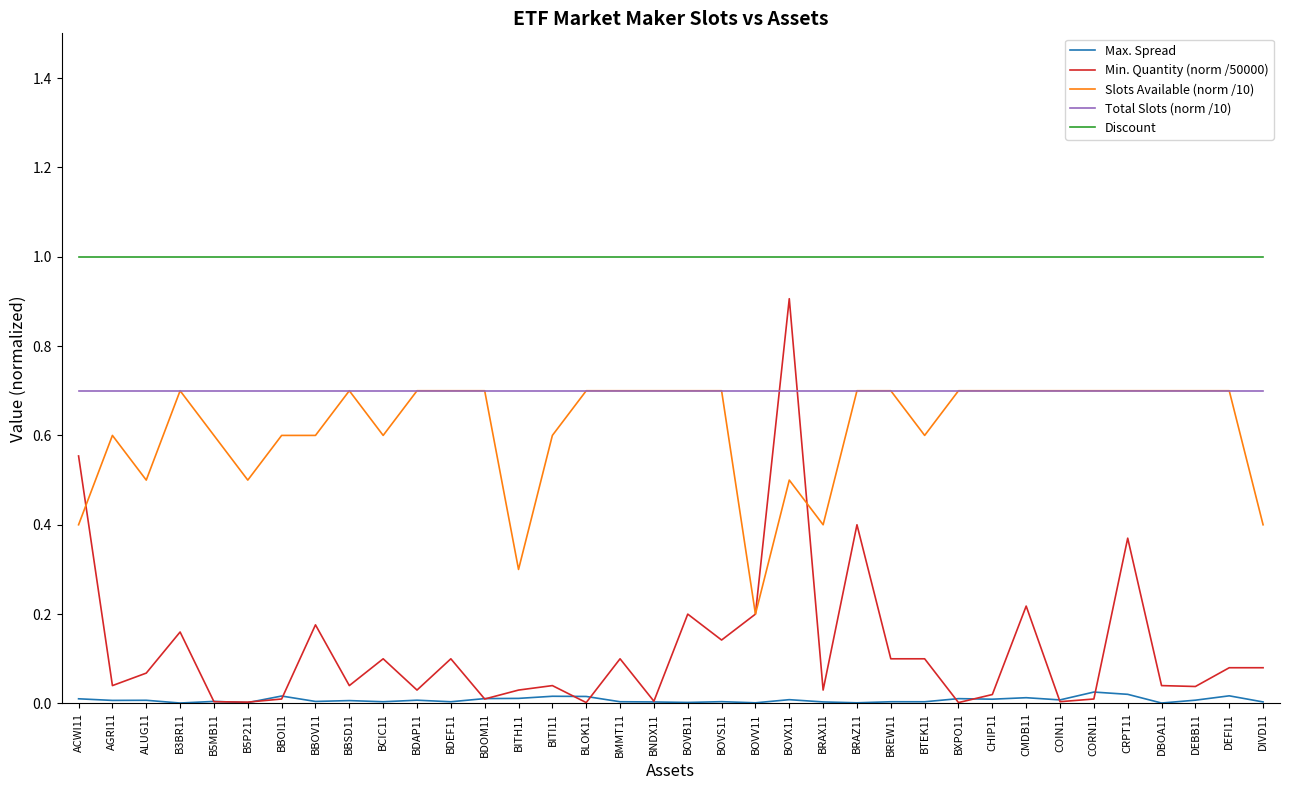

The Discount series shows 0.3 at BOVX11. True or false?

False